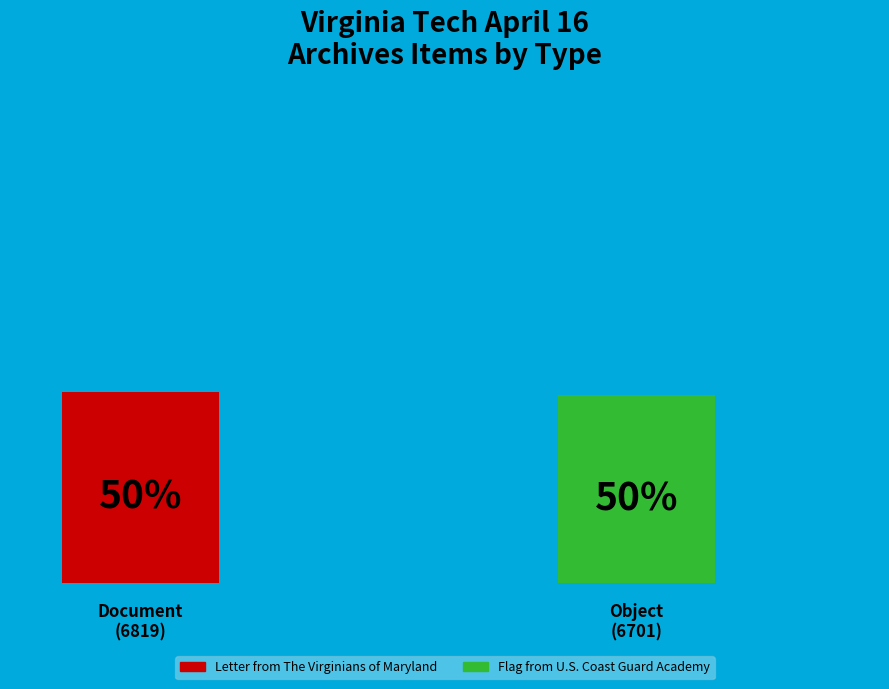

To the nearest percent, what is the difference between the largest and smallest slice percentages?

1%